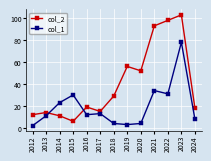

Rank the series by their maximum value, from lowest to highest.

col_1, col_2